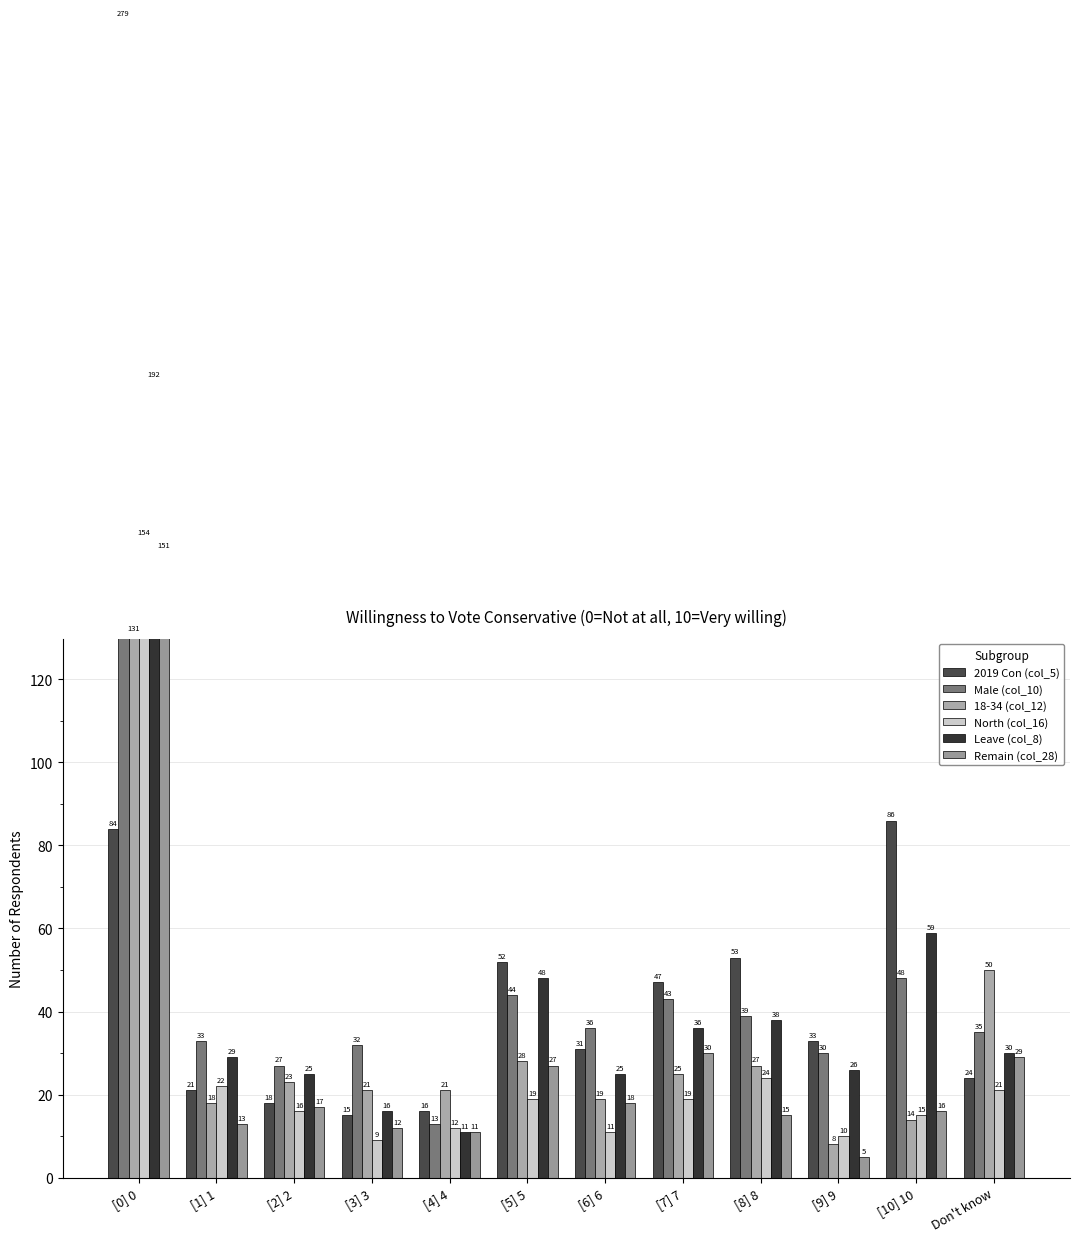

What is the approximate value of 2019 Con (col_5) at [4] 4?

16